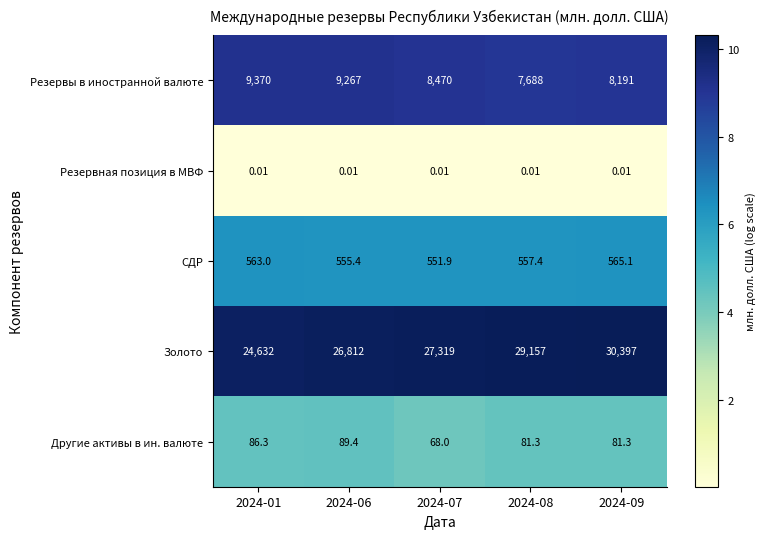

Is the value of Резервная позиция в МВФ at 2024-08 greater than the value of Золото at 2024-06?

No